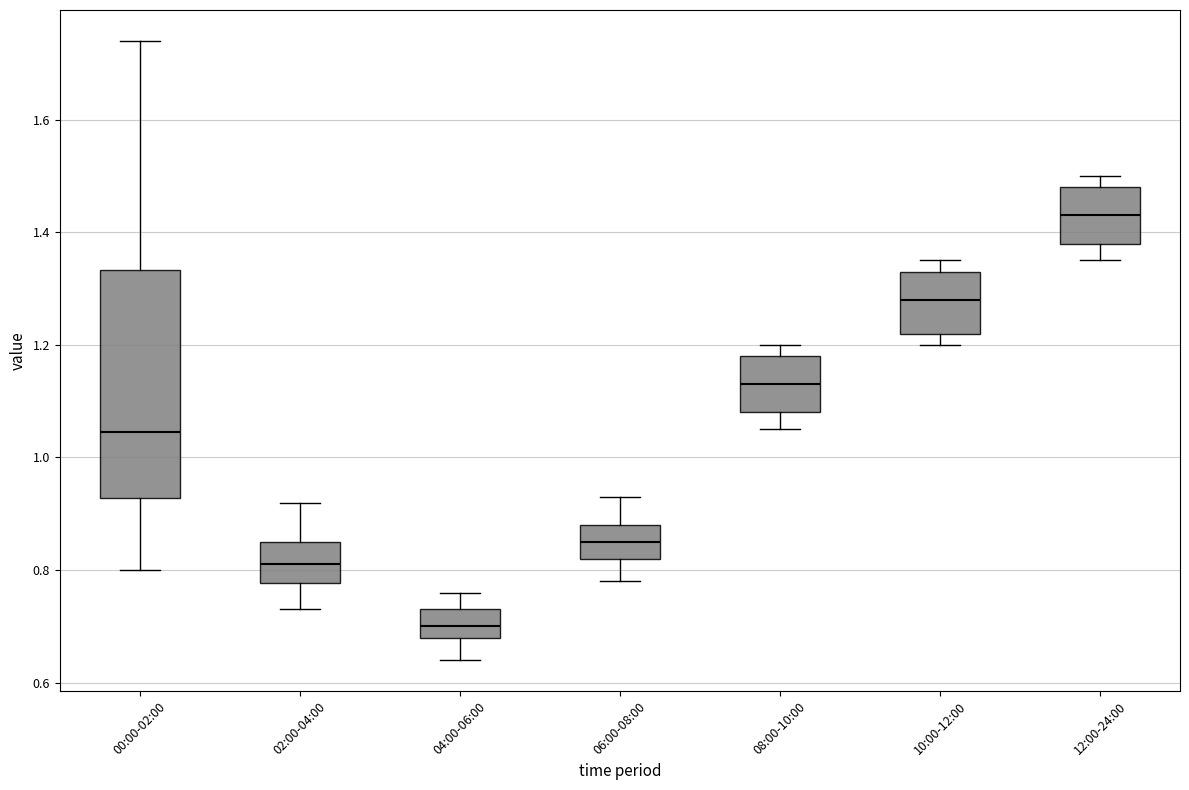

Which box is the tallest, from its lower edge to its upper edge?

00:00-02:00